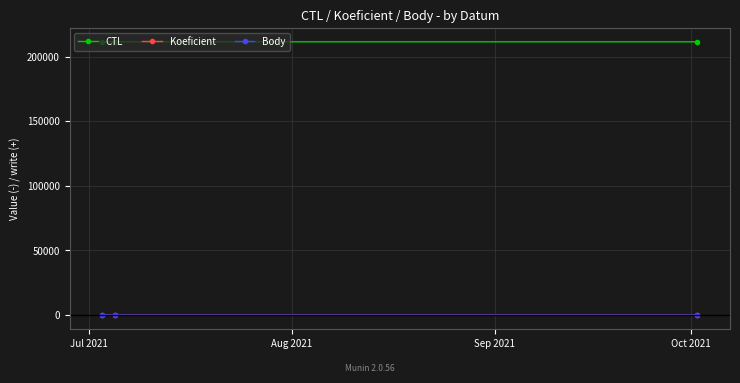

At how many categories does at least one series exceed 3698?

3